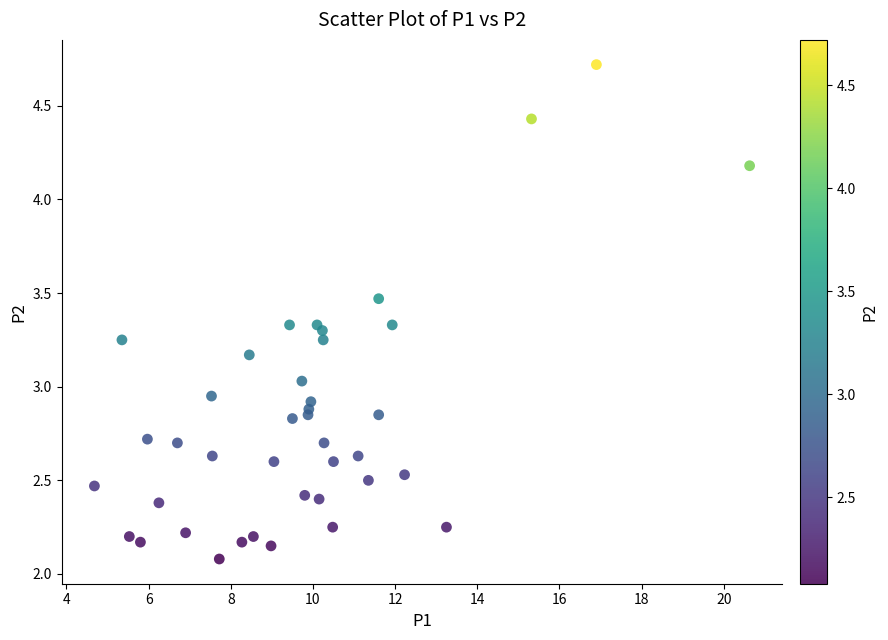

What is the range of X values (max minus min)?

15.9